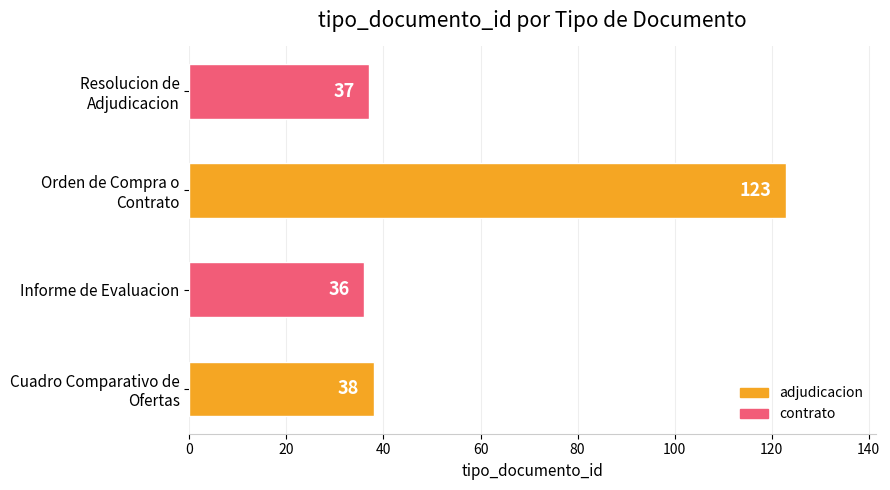

What is the smallest value displayed?

36